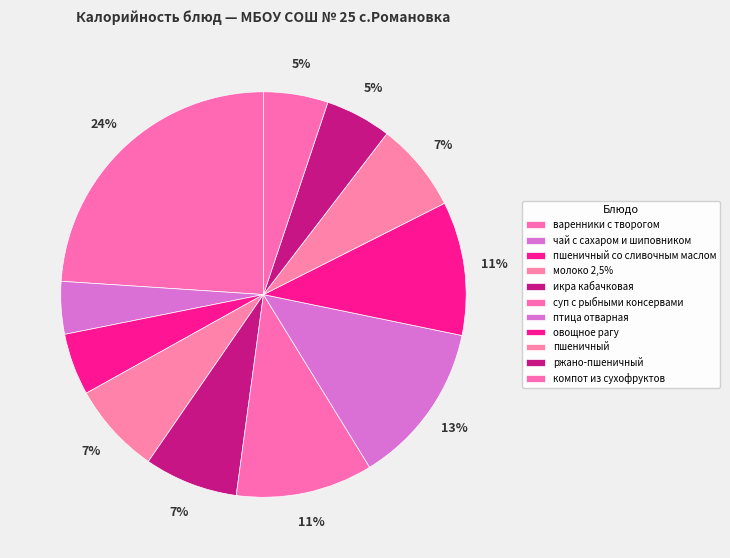

Between ржано-пшеничный and птица отварная, which is larger?

птица отварная